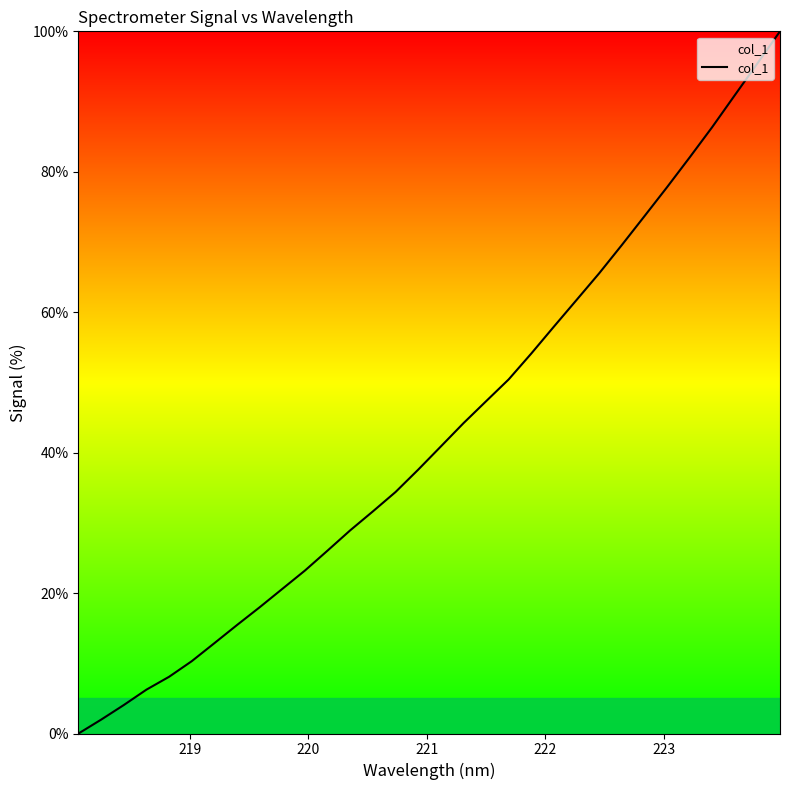

What is the maximum value shown in the chart?

100.0